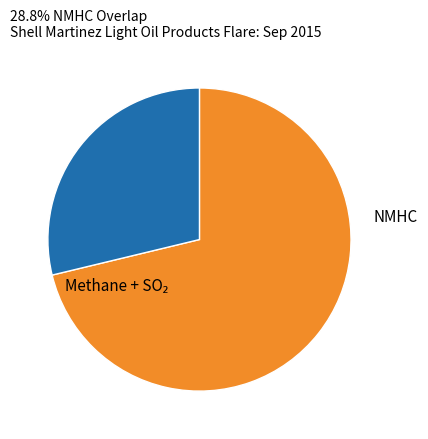

Count the number of slices in the pie.

2